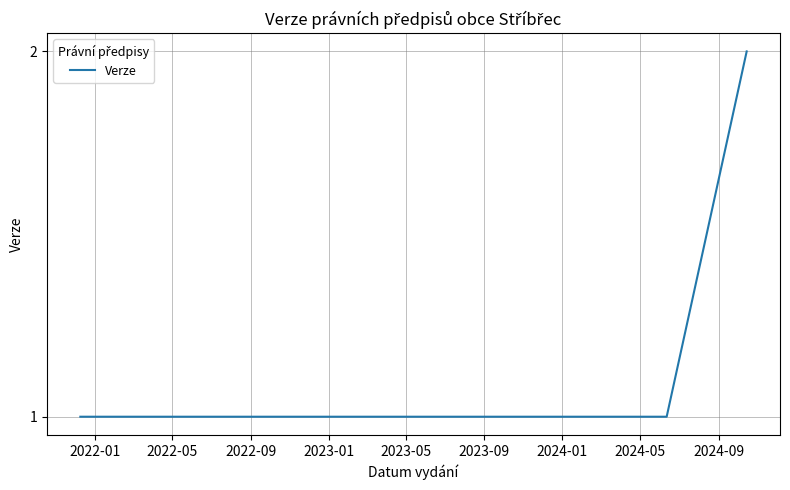

What is the maximum value shown in the chart?

2